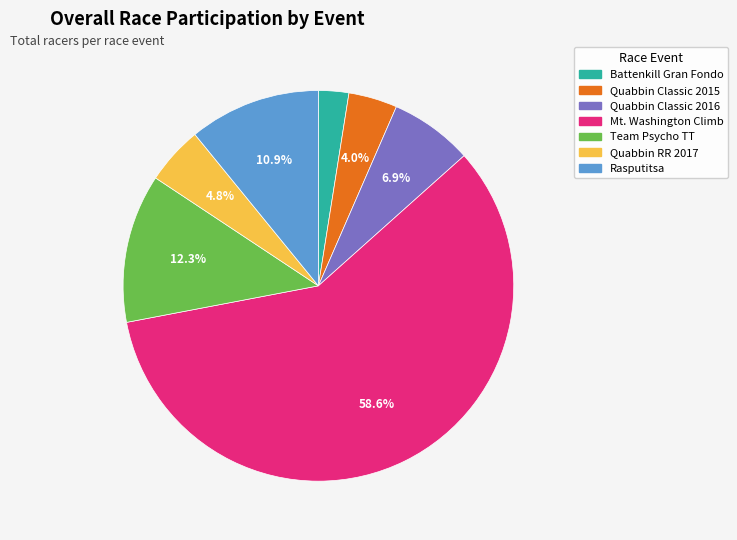

Is there a majority slice in this chart?

Yes